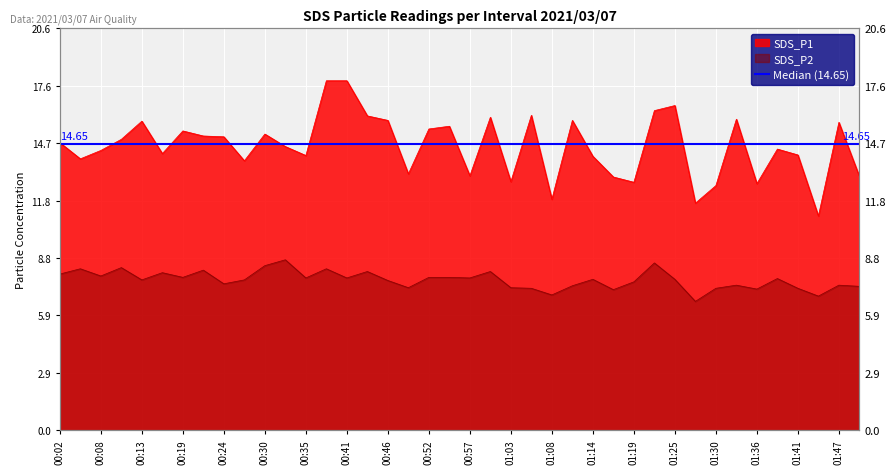

Where does the SDS_P1 series first go above 14?

00:02